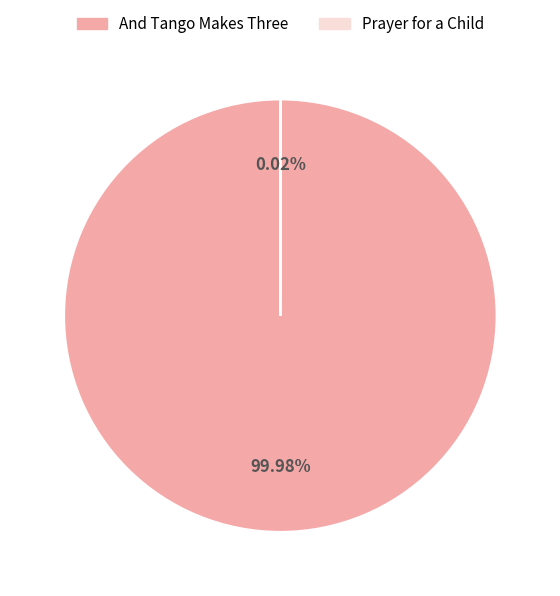

Which slice represents more than half of the pie?

And Tango Makes Three